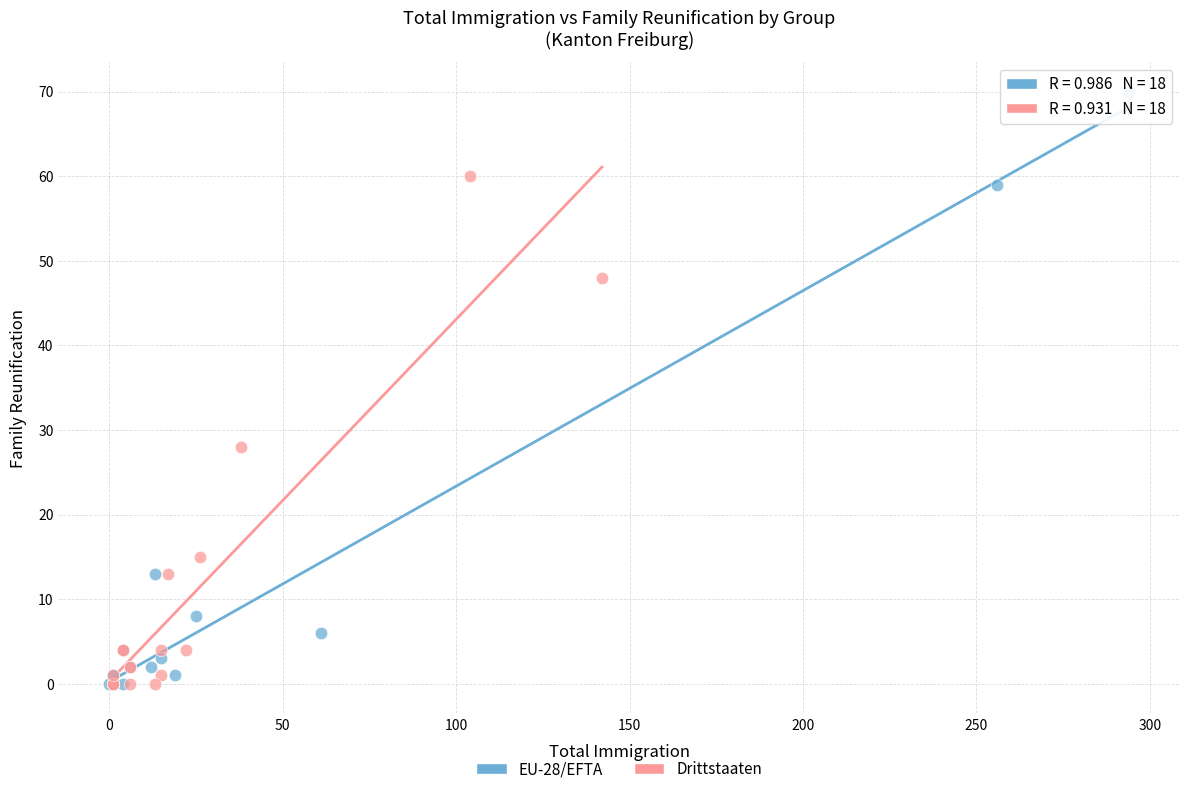

Which series has the largest Y range (max minus min)?

EU-28/EFTA